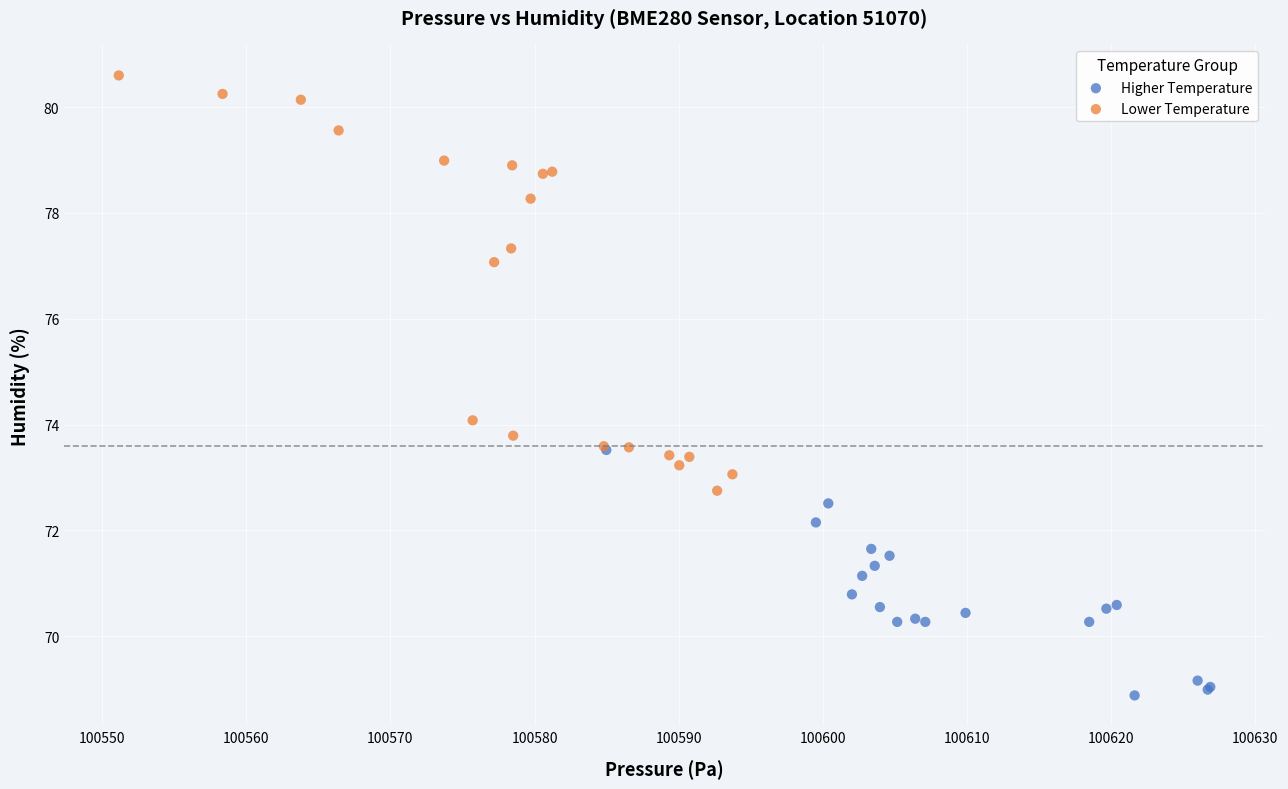

Which series contains the highest Y value?

Lower Temperature